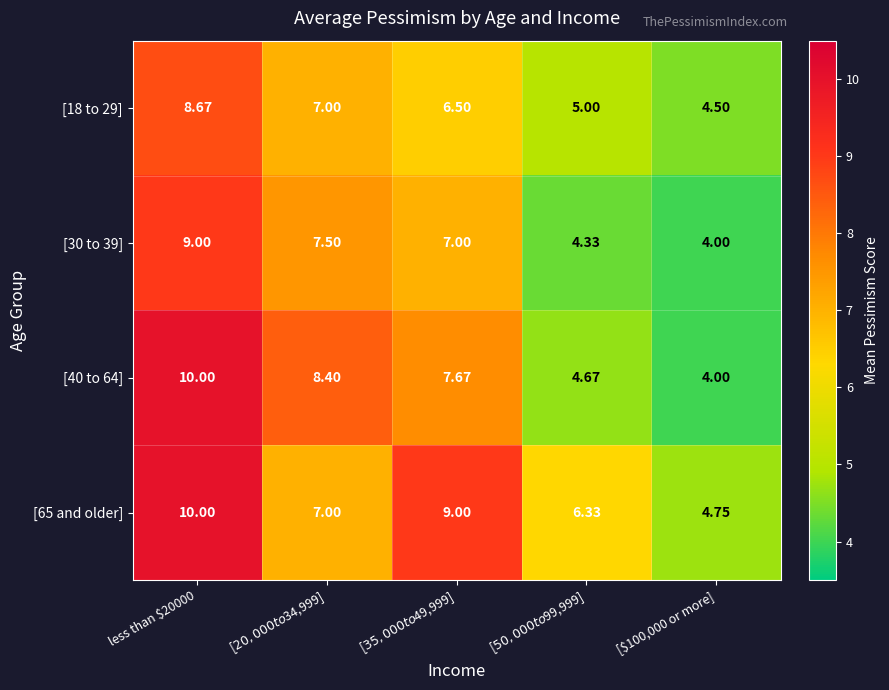

How many distinct data groups are displayed?

4